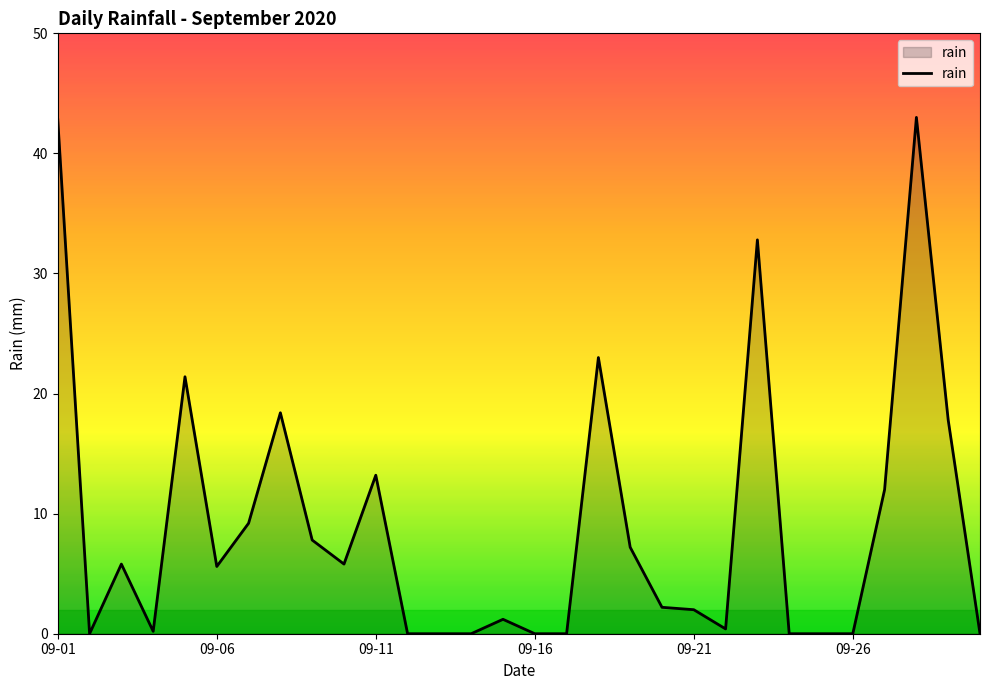

What is the difference between the maximum and minimum values?

43.0